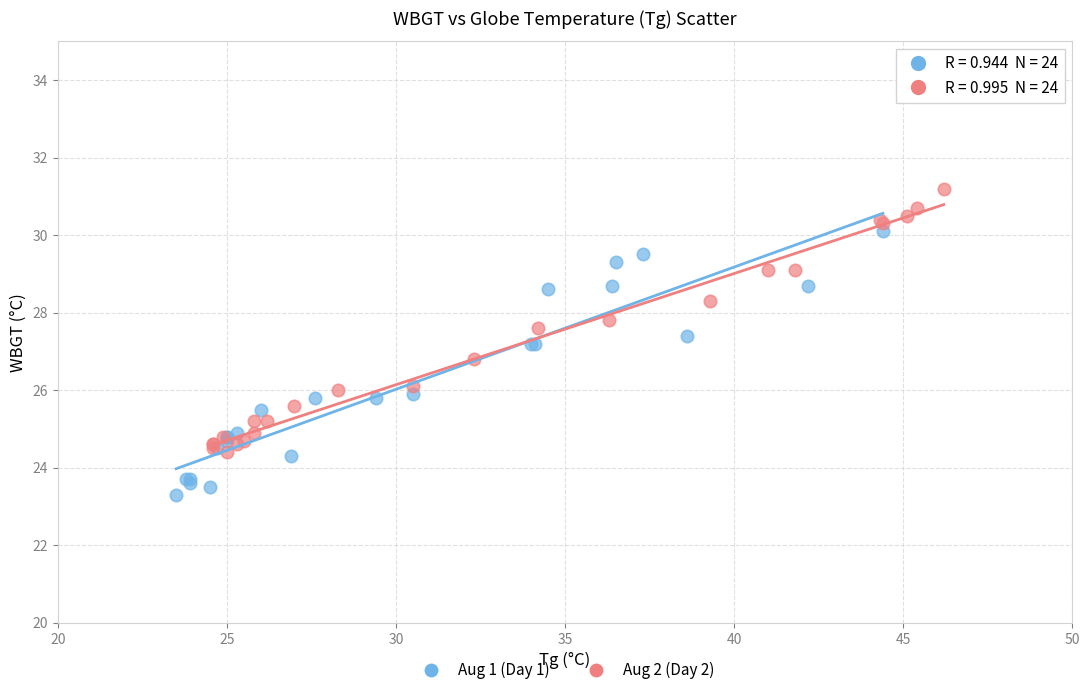

What are all the series names shown in the legend?

Aug 1 (Day 1), Aug 2 (Day 2)